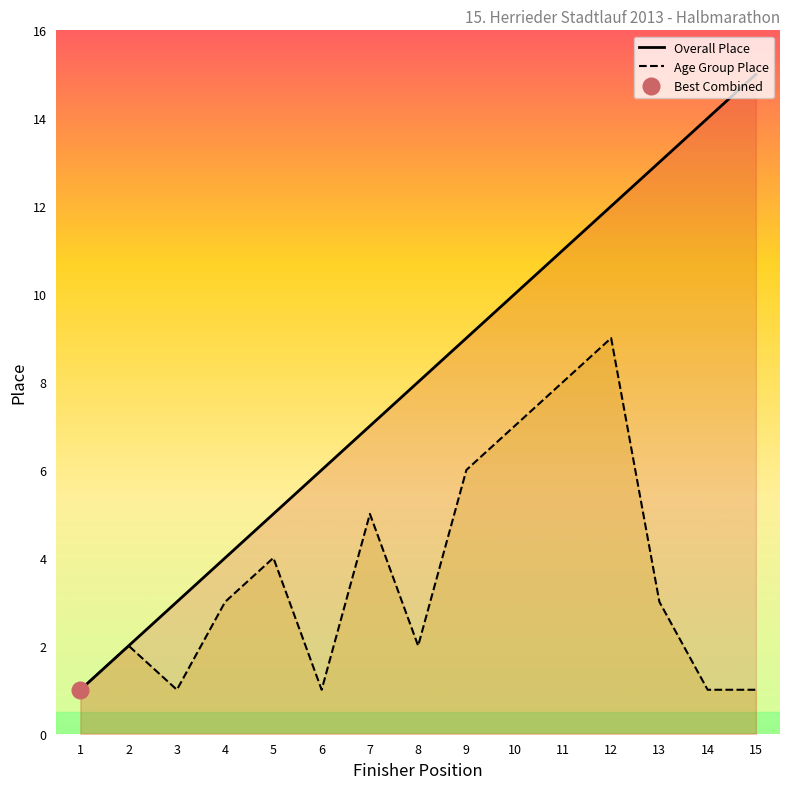

Read the Overall Place value at 15, to the nearest 10.

20